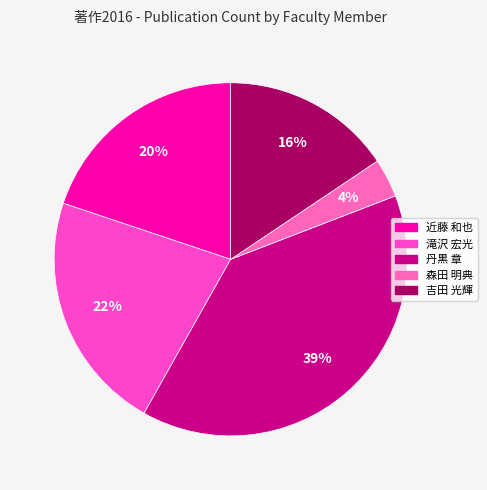

The 滝沢 宏光 slice represents 22% of the pie. True or false?

True